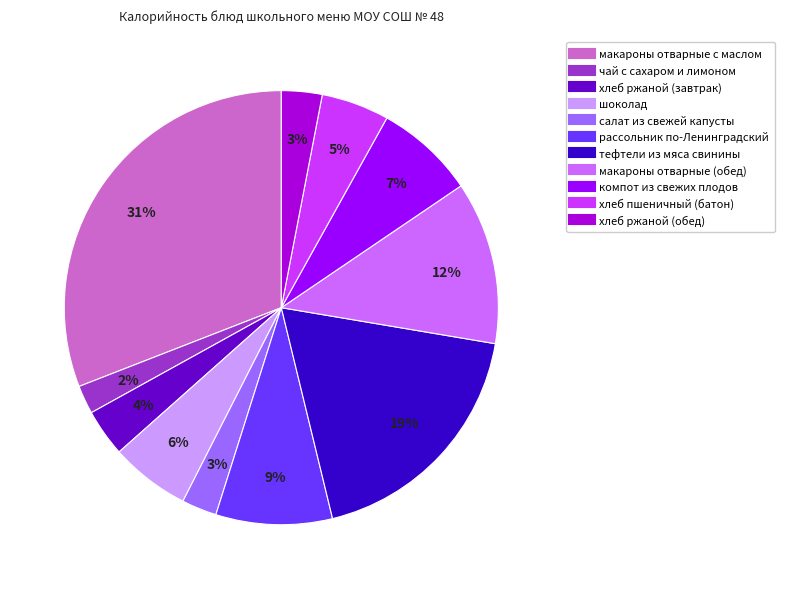

How many slices are in this pie chart?

11